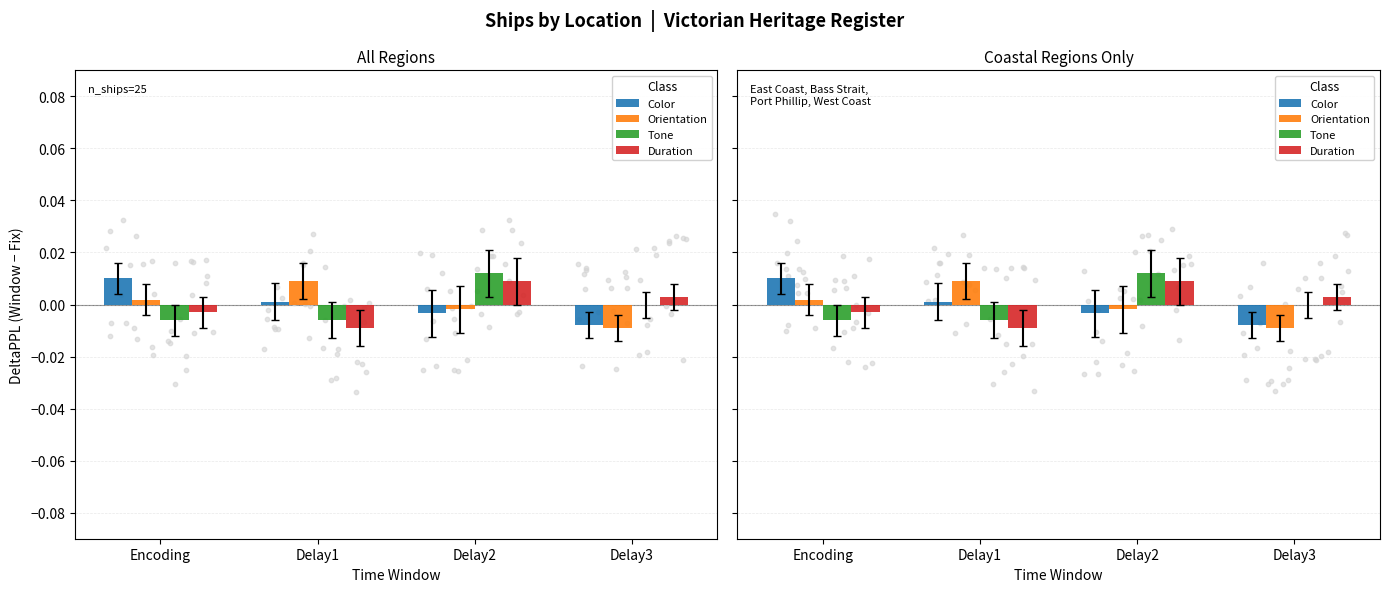

What are all the series names shown in the legend?

Color, Orientation, Tone, Duration